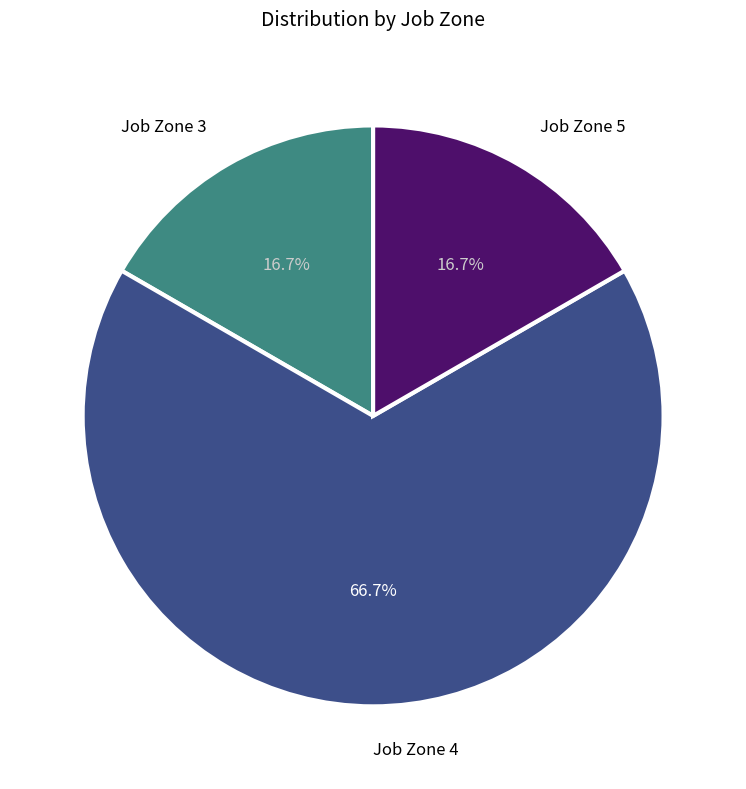

Is there any slice that represents more than half of the pie?

Yes